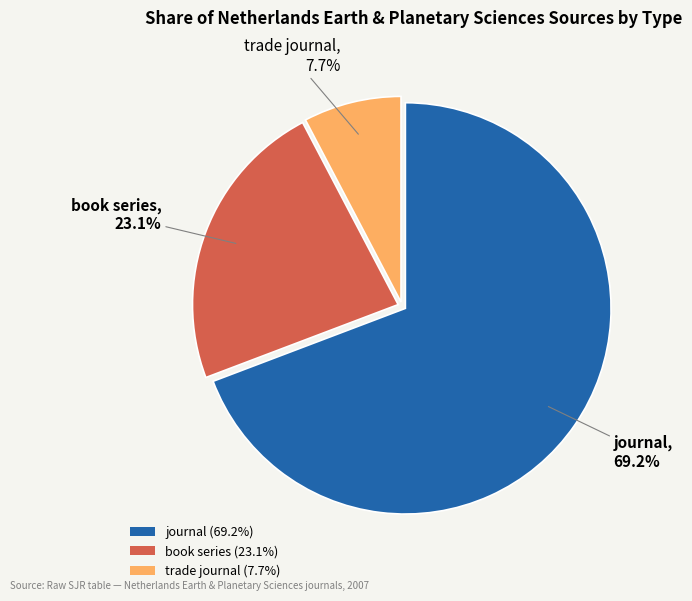

What is the largest slice in the pie chart?

journal